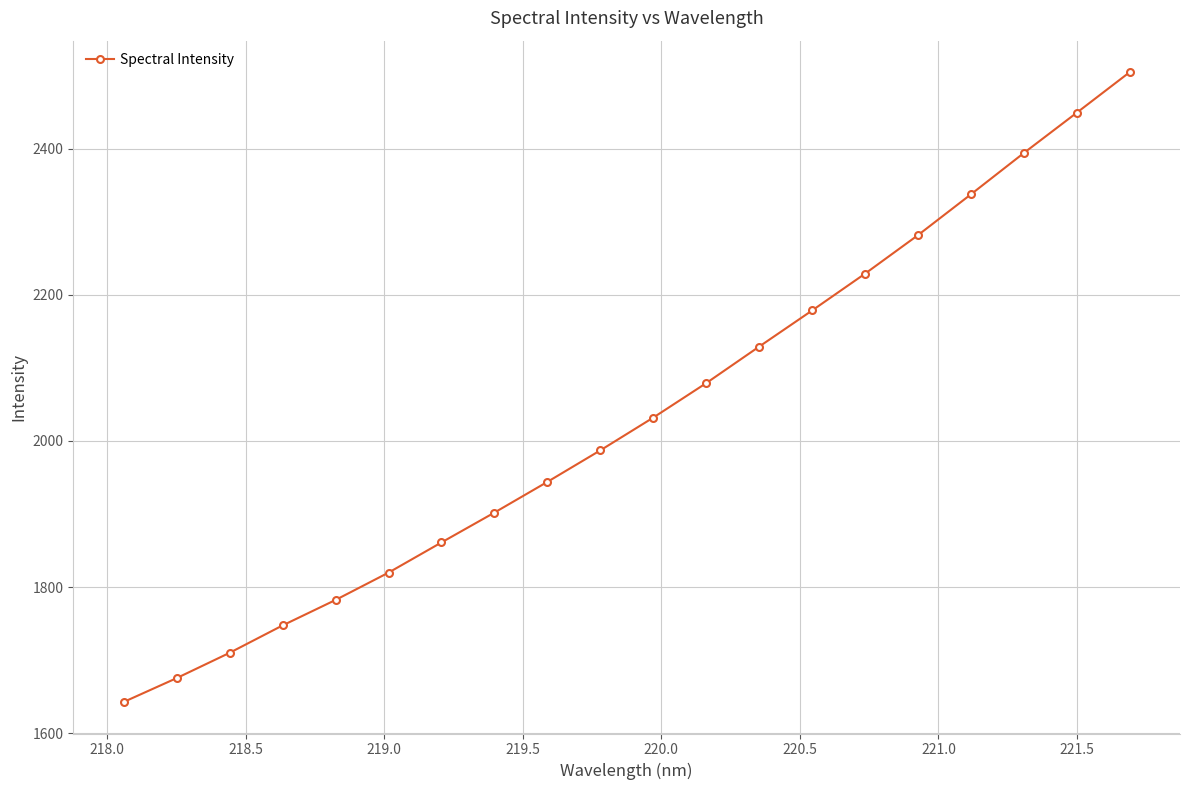

What is the difference between the maximum and minimum values?

861.9